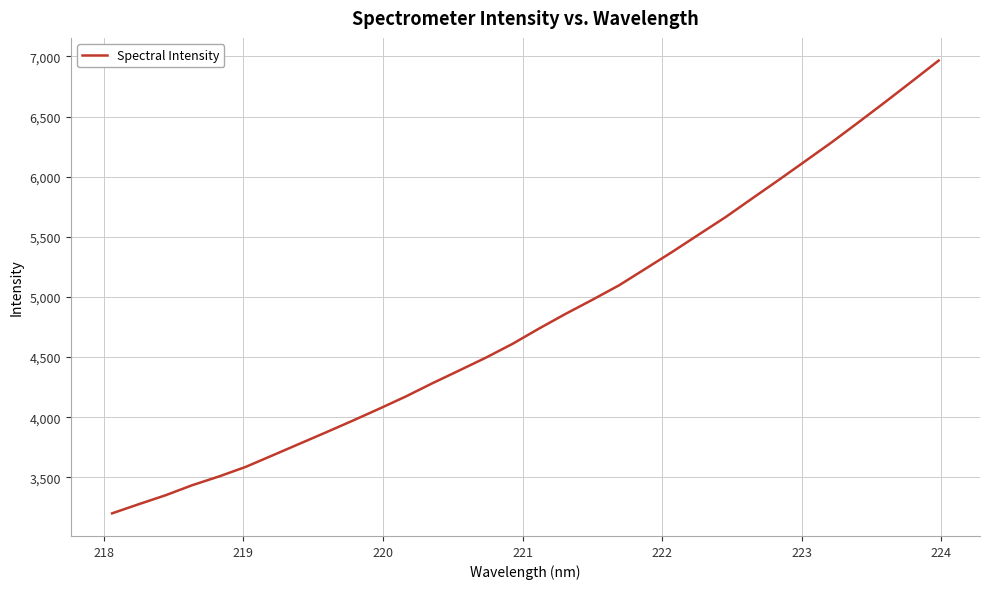

What is the difference between the maximum and minimum values?

3765.4